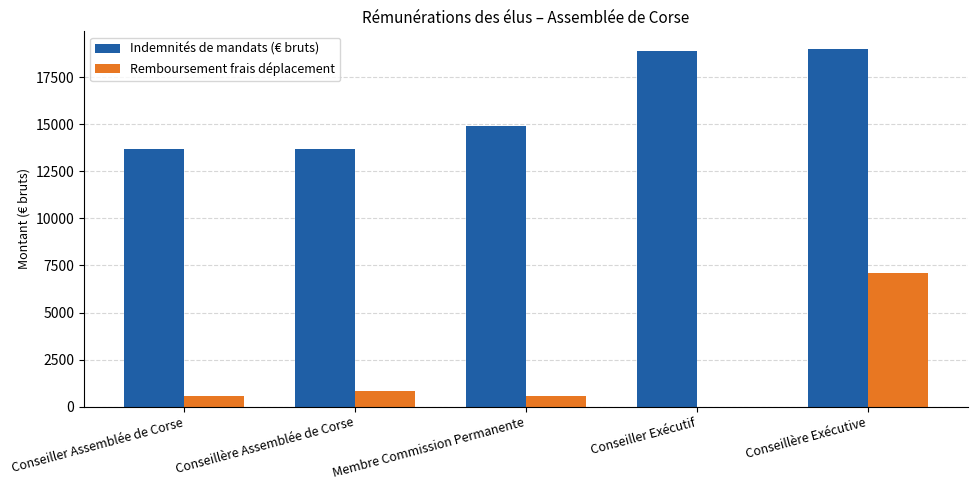

True or false: Remboursement frais déplacement has a value of 803.5 at Conseillère Assemblée de Corse.

True